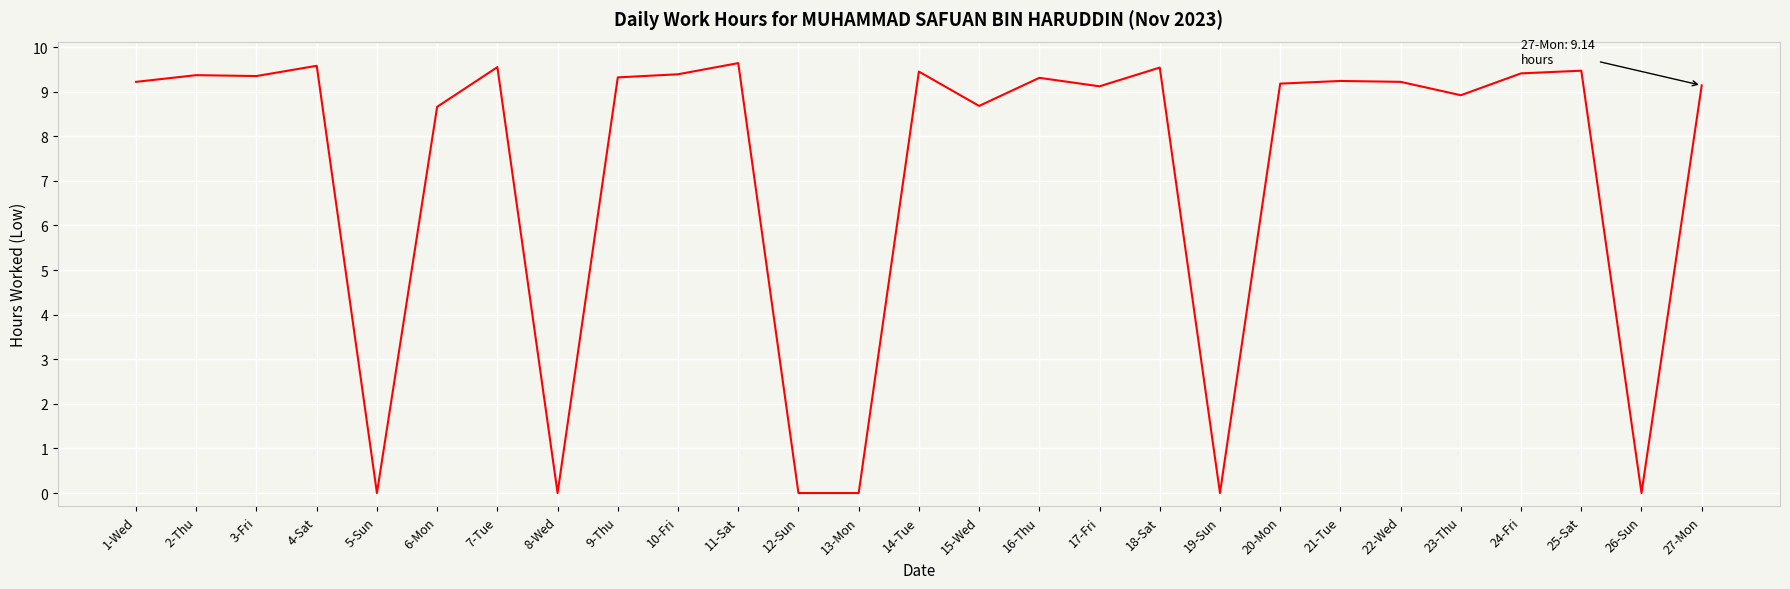

How many distinct data groups are displayed?

1